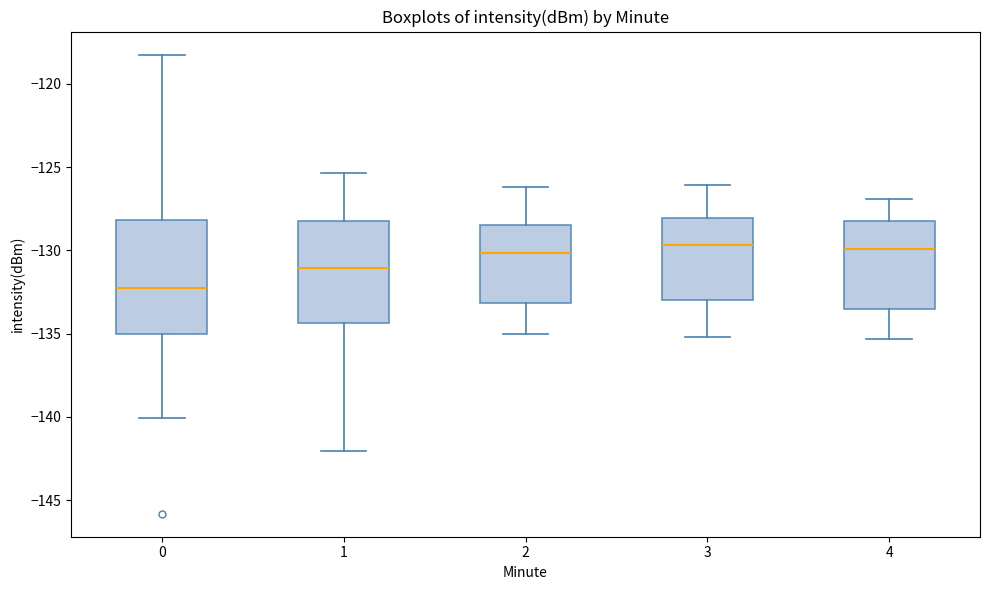

Reading left to right, transcribe this box plot: for each box, give where its median line is, the range the box spans, and where its two whiskers end, as read against the y-axis. The values are not printed on the chart, so give them approximately, as read against the axis.

0: median -132.5, box -135.0 to -128.0, whiskers -140.0 to -118.0
1: median -131.0, box -134.5 to -128.0, whiskers -142.0 to -125.5
2: median -130.0, box -133.0 to -128.5, whiskers -135.0 to -126.0
3: median -129.5, box -133.0 to -128.0, whiskers -135.0 to -126.0
4: median -130.0, box -133.5 to -128.0, whiskers -135.5 to -127.0